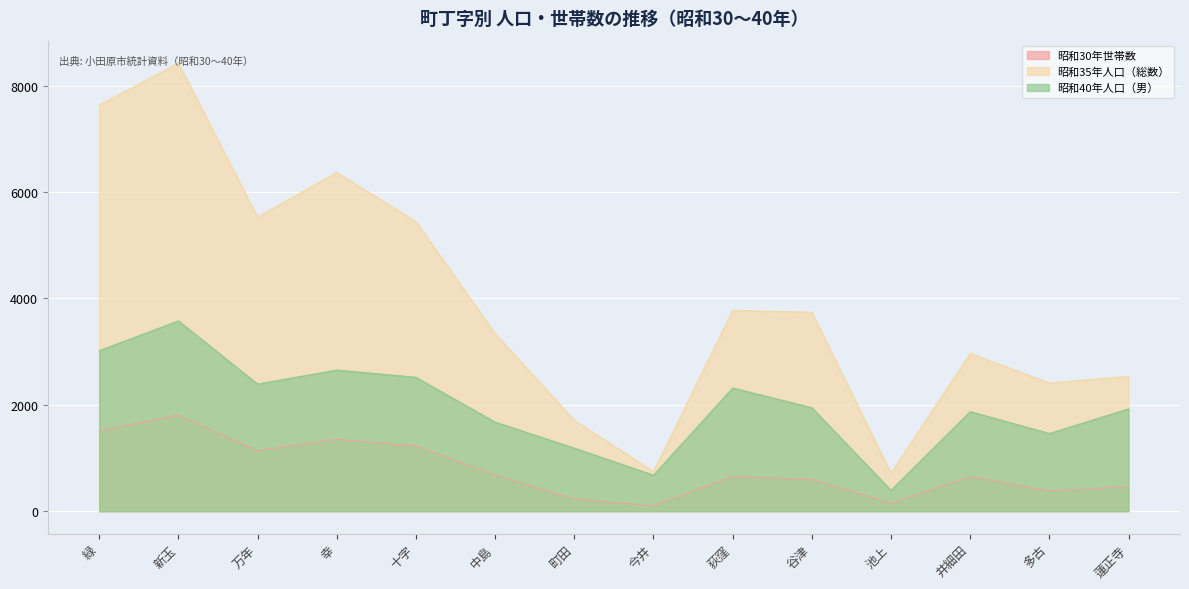

Reading left to right, extract all data points from this chart.

昭和30年世帯数: 1508	1804	1136	1348	1223	677	225	102	652	598	146	649	378	461
昭和35年人口（総数）: 7637	8424	5530	6369	5446	3339	1708	745	3775	3741	716	2967	2409	2536
昭和40年人口（男）: 3017	3578	2389	2654	2517	1675	1186	677	2316	1946	393	1872	1461	1924